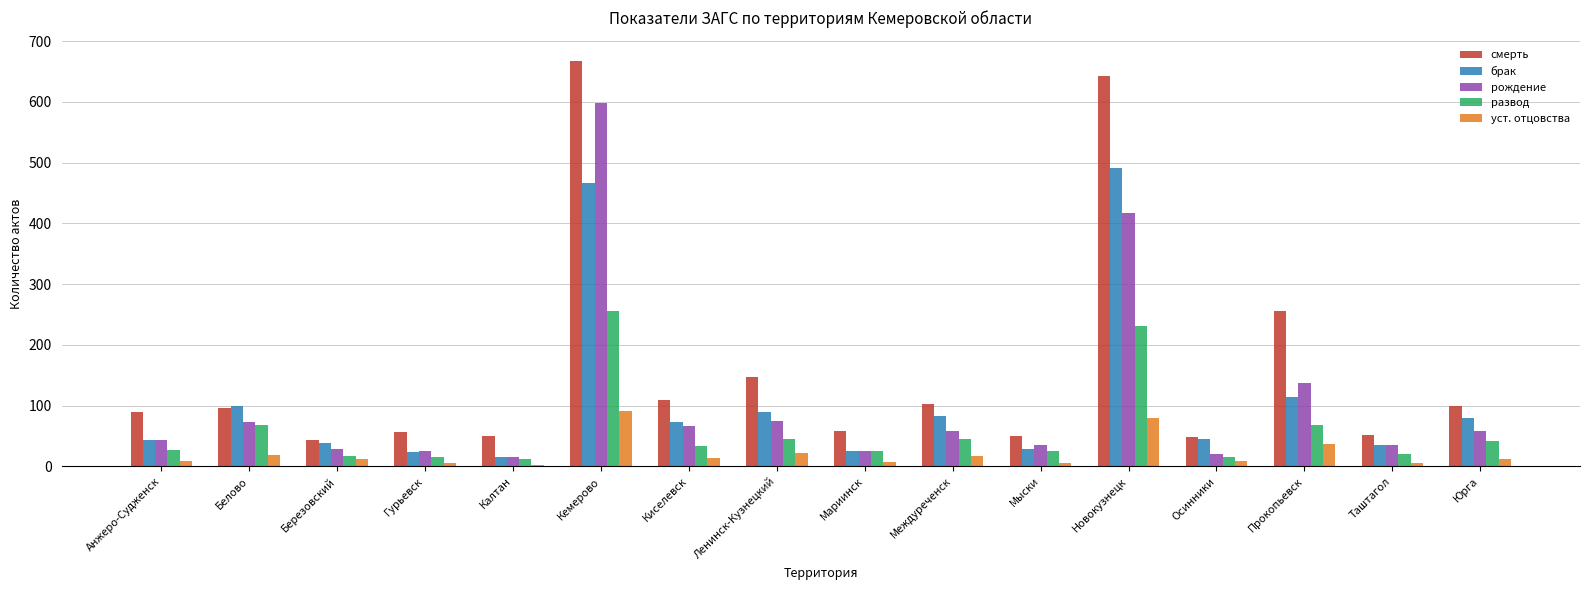

What is the maximum value shown in the chart?

668